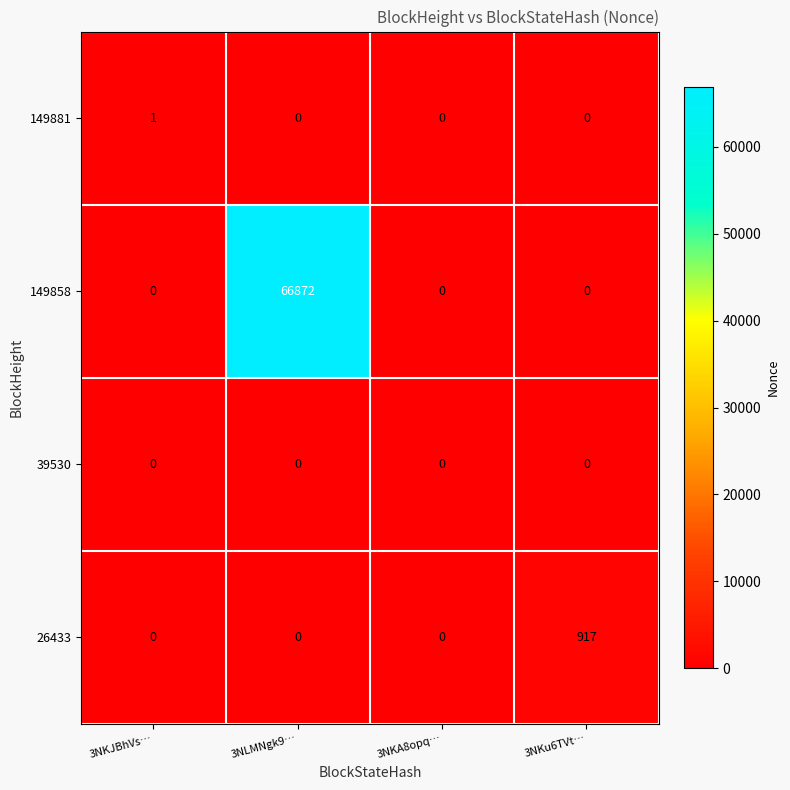

Which series has the largest total across all categories?

149858